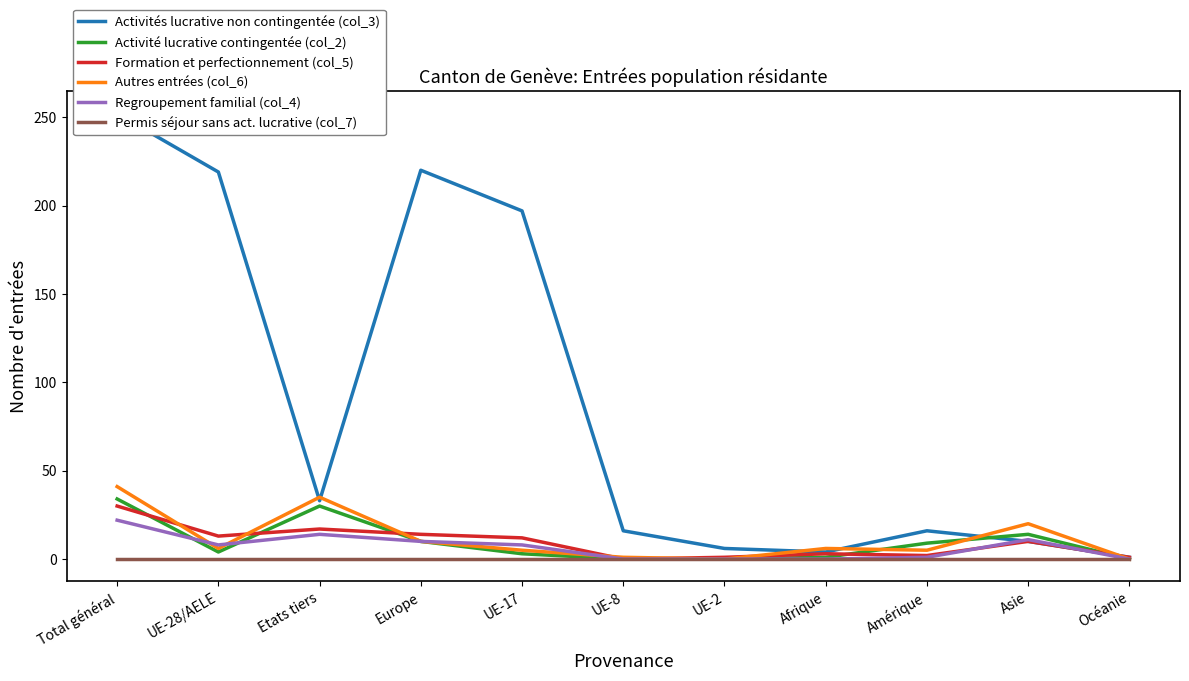

At which label is Autres entrées (col_6) closest to 20?

Asie